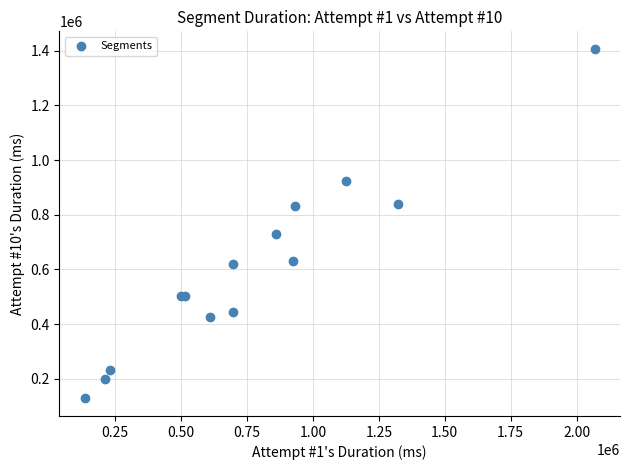

What Y value in the scatter plot is closest to 767728?

729655